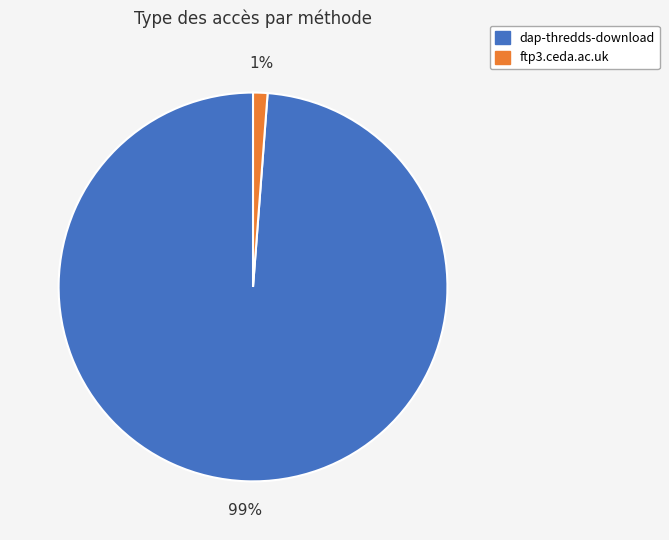

To the nearest percent, what portion does dap-thredds-download represent?

99%